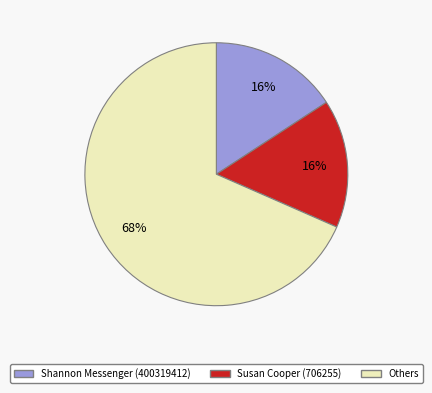

To the nearest percent, what portion does Susan Cooper (706255) represent?

16%